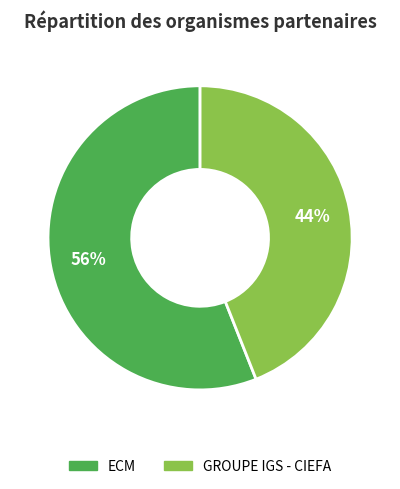

To the nearest percent, what is the difference between the largest and smallest slice percentages?

12%